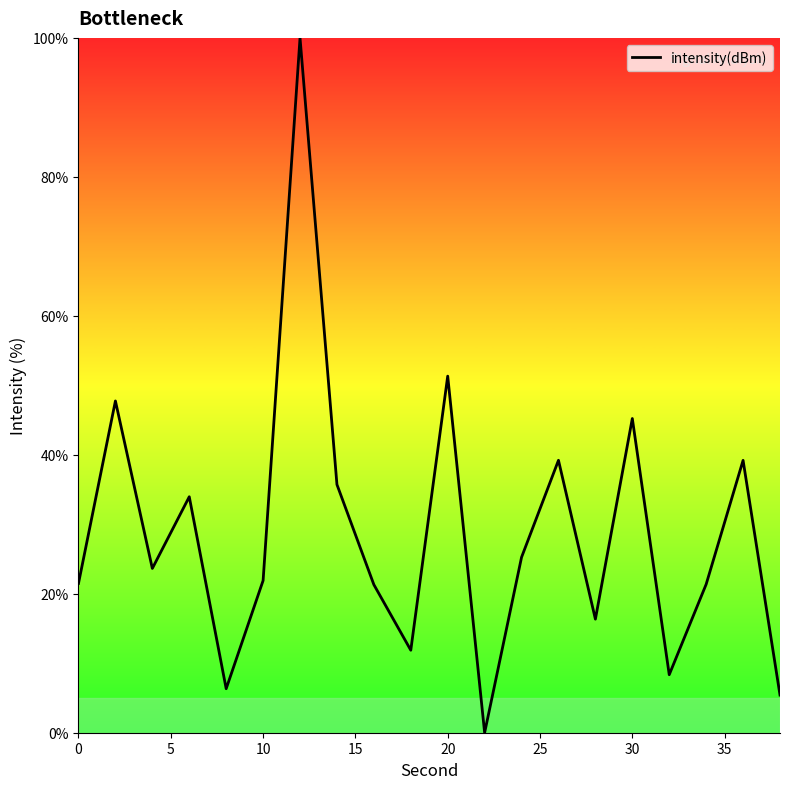

How many values exceed 23?

10